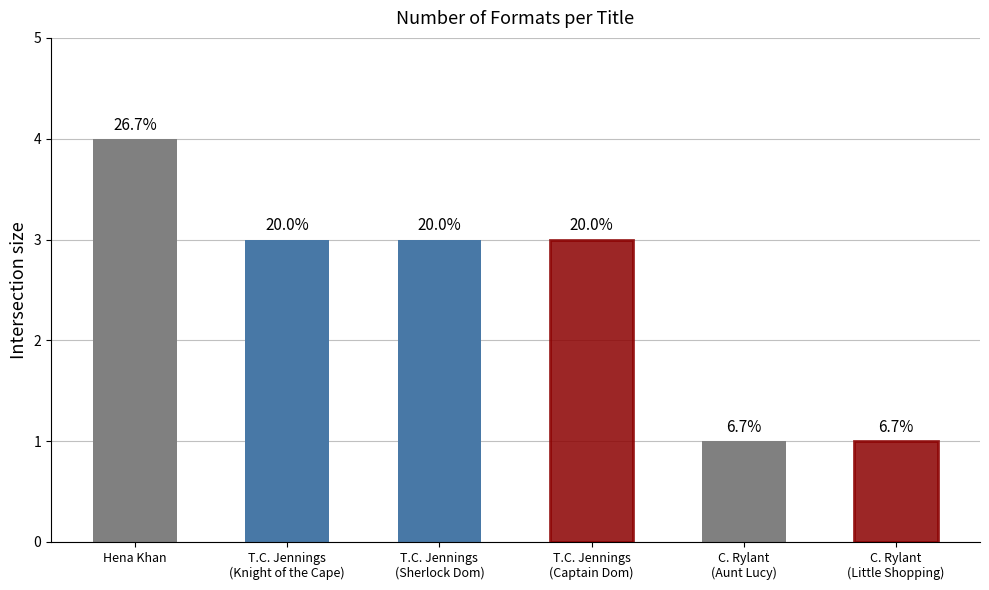

Rank the categories by value from highest to lowest.

Hena Khan, T.C. Jennings
(Knight of the Cape), T.C. Jennings
(Sherlock Dom), T.C. Jennings
(Captain Dom), C. Rylant
(Aunt Lucy), C. Rylant
(Little Shopping)